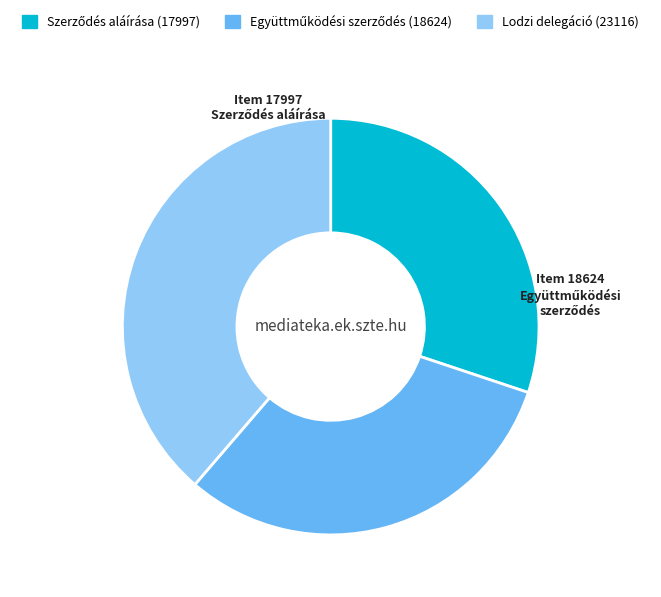

Is there a majority slice in this chart?

No